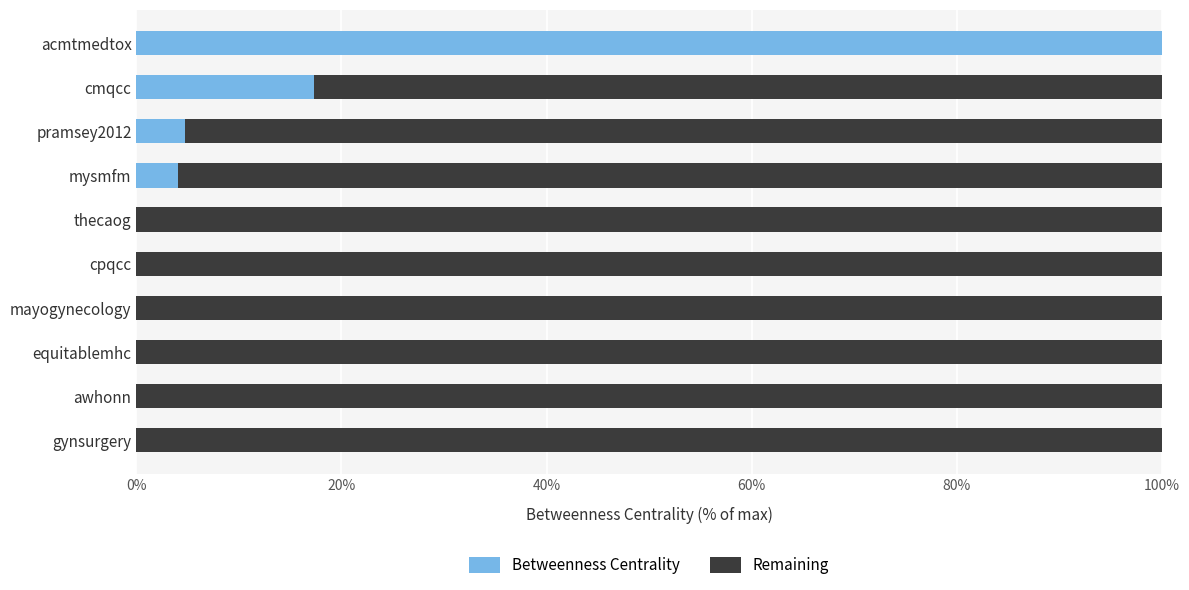

The Betweenness Centrality series shows 0.0 at gynsurgery. True or false?

True